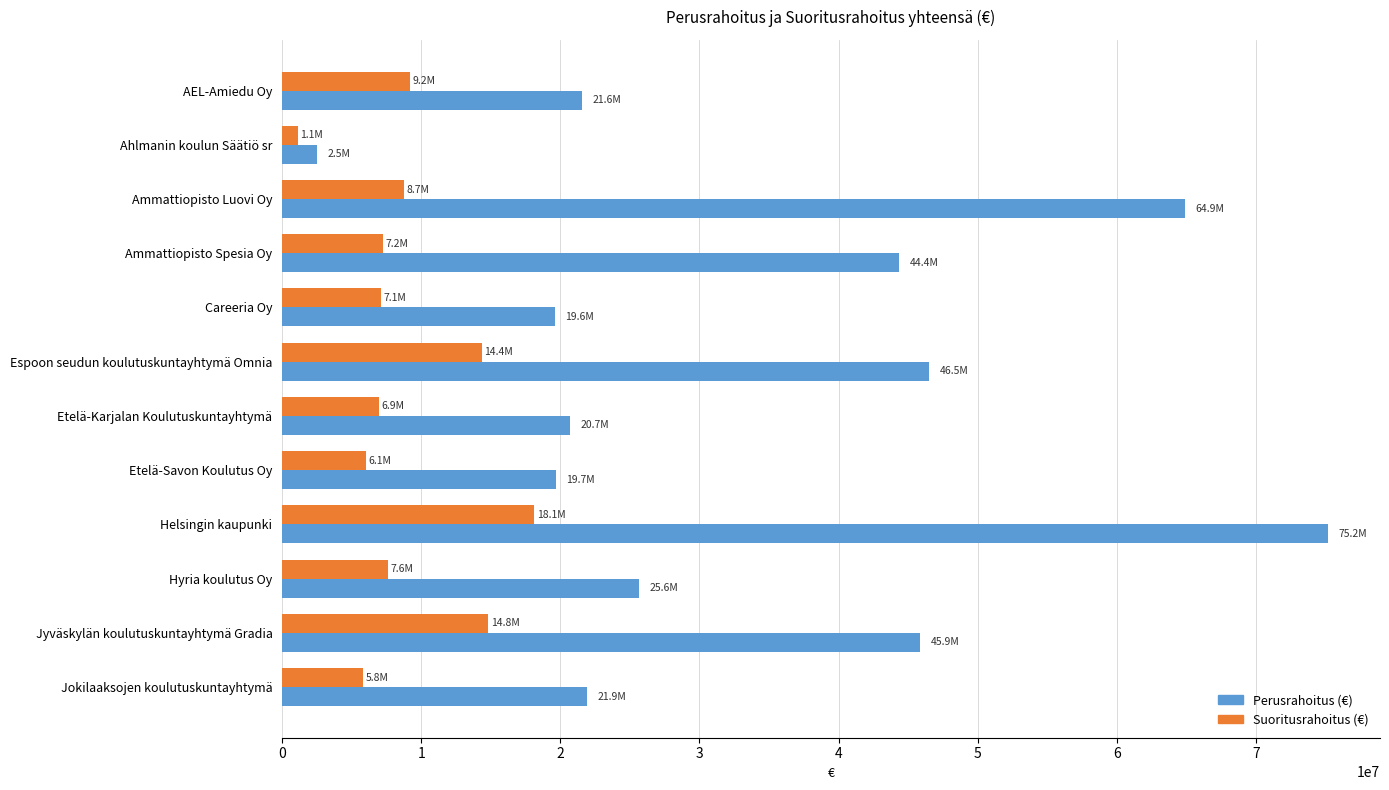

How many data points in Perusrahoitus (€) are less than 25639219?

6